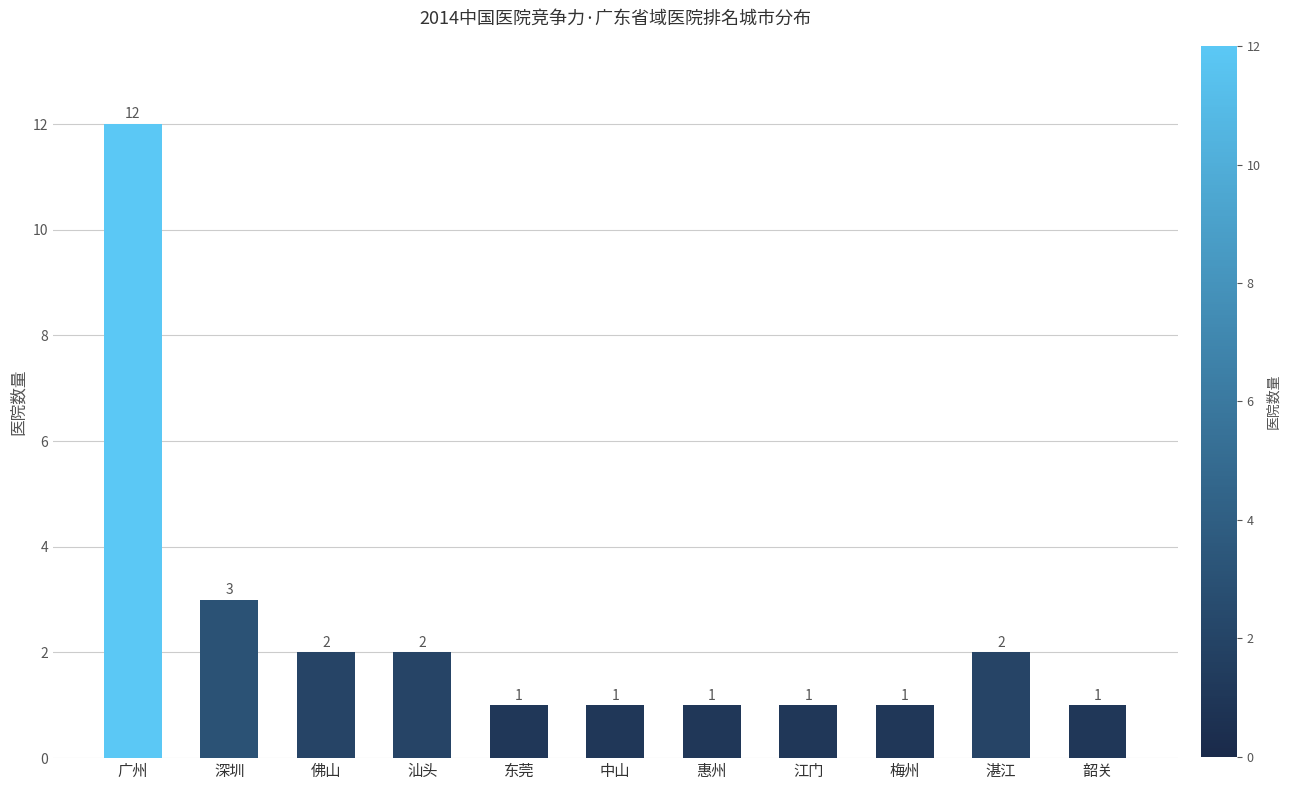

Reading right to left, extract all data points from this chart.

韶关=1	湛江=2	梅州=1	江门=1	惠州=1	中山=1	东莞=1	汕头=2	佛山=2	深圳=3	广州=12